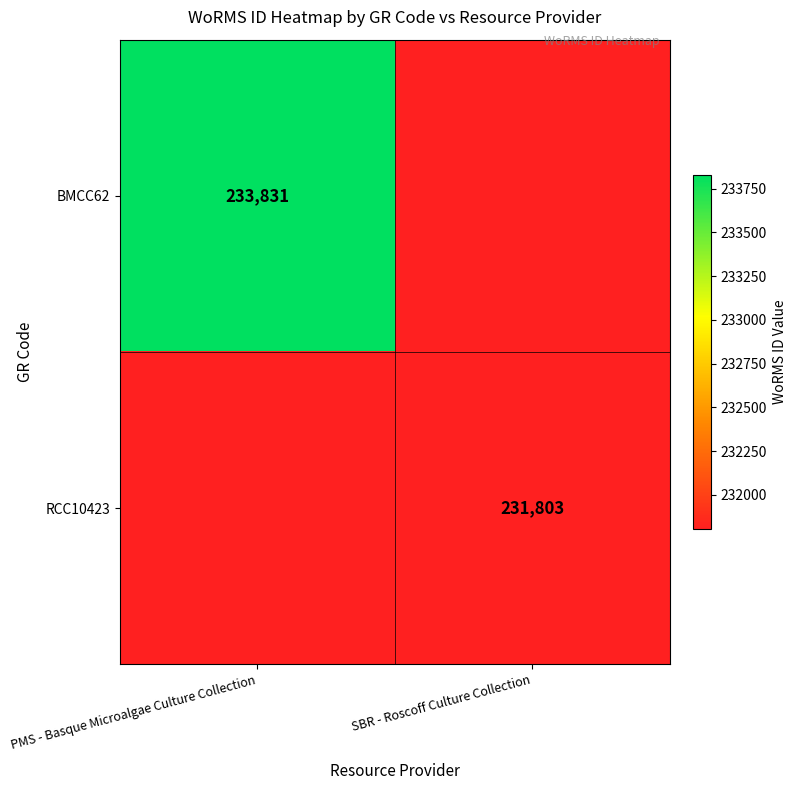

Is it true that BMCC62 equals 233831 at PMS - Basque Microalgae Culture Collection?

True